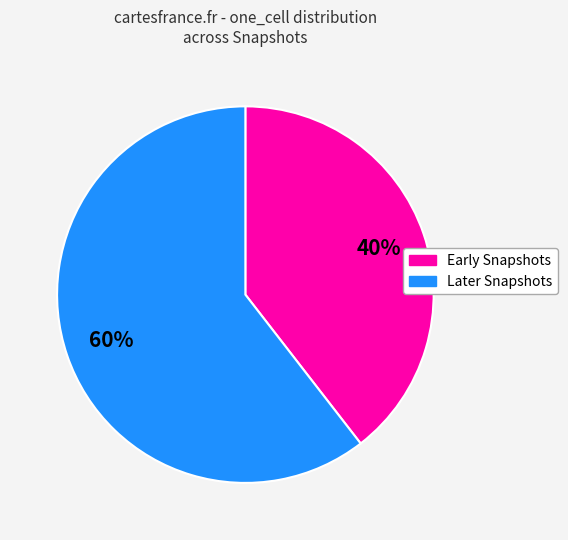

Is there any slice that represents more than half of the pie?

Yes